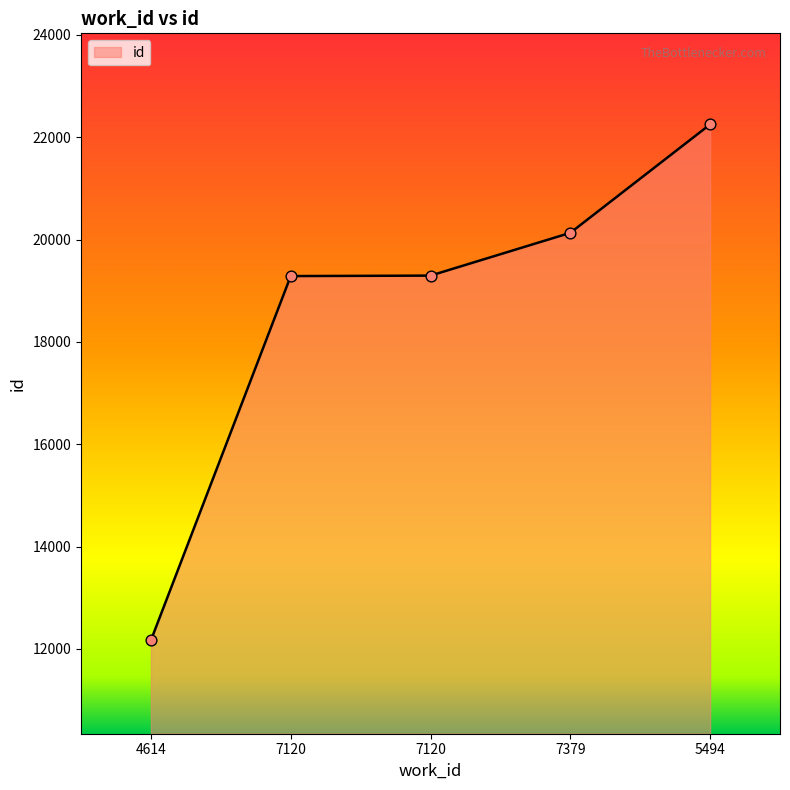

Which has a higher value, 7379 or 7120?

7379